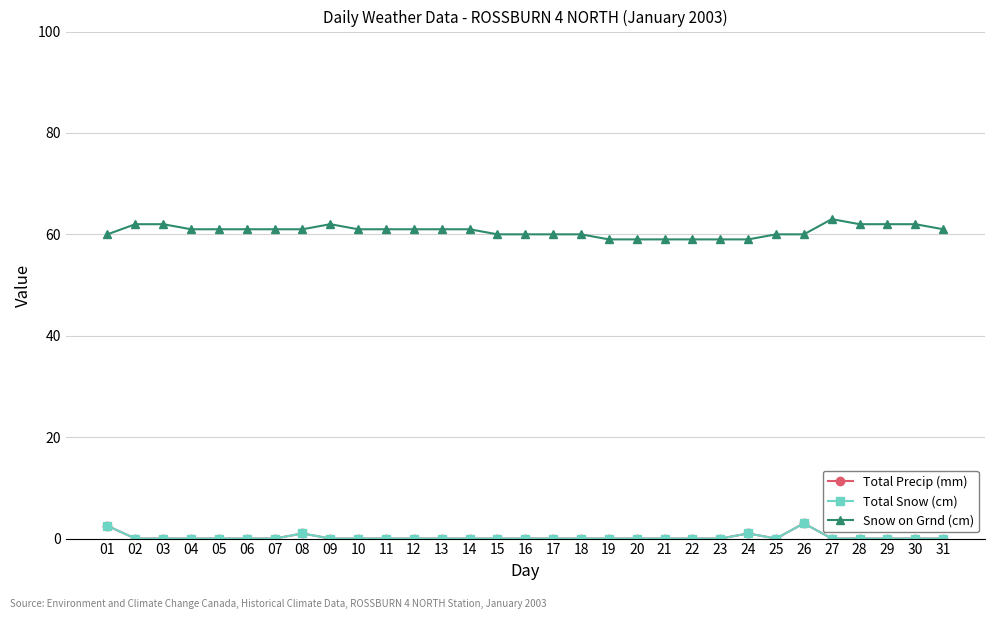

Does the chart display data point markers on the line(s)?

Yes